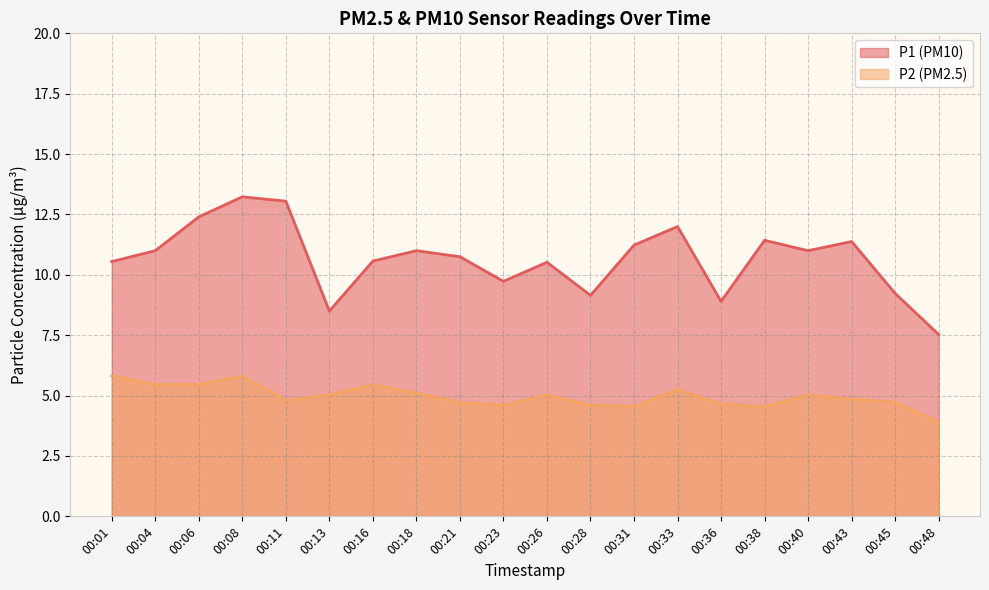

What is the sum of all P2 values?

99.3